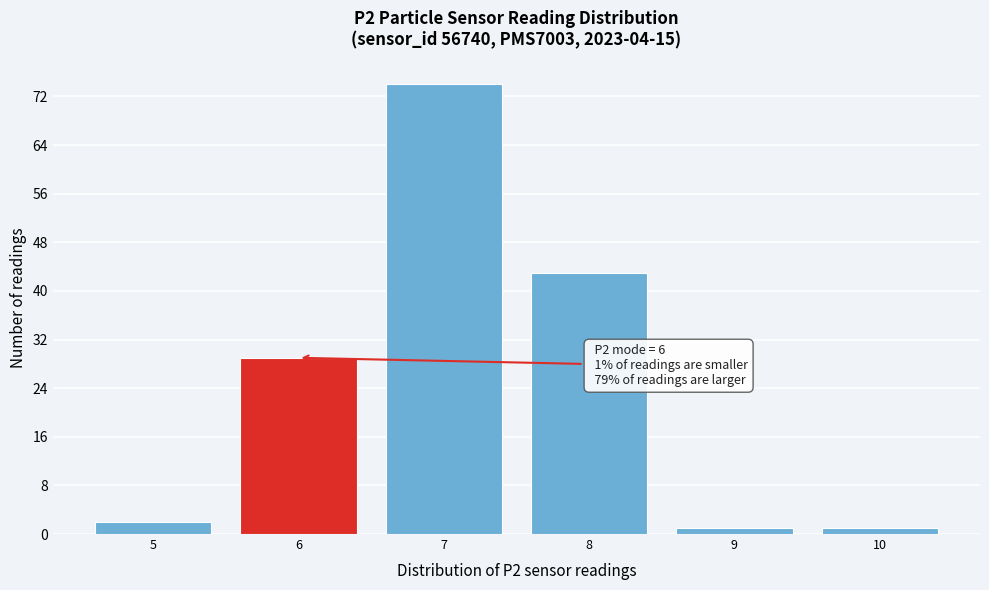

Reading left to right, what are all the values shown in this chart?

5=2	6=29	7=74	8=43	9=1	10=1